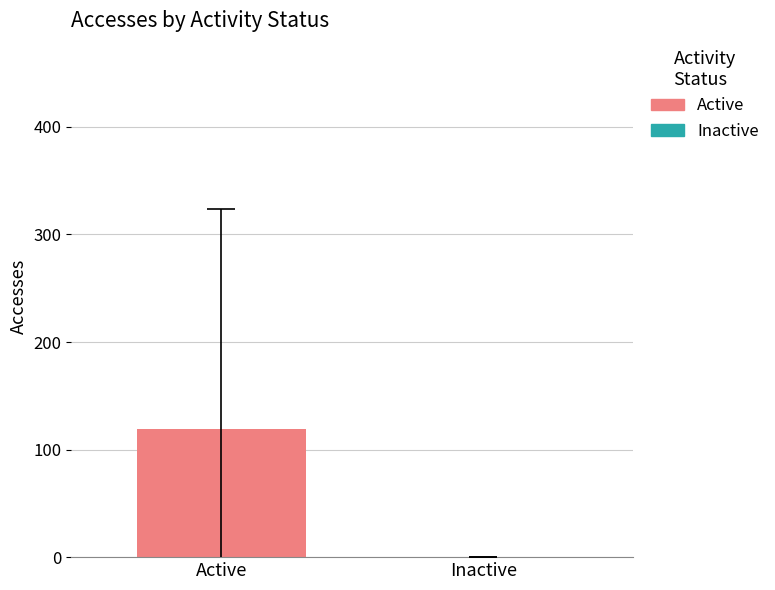

Reading left to right, transcribe all the data shown in this chart.

Active=119.3	Inactive=0.0